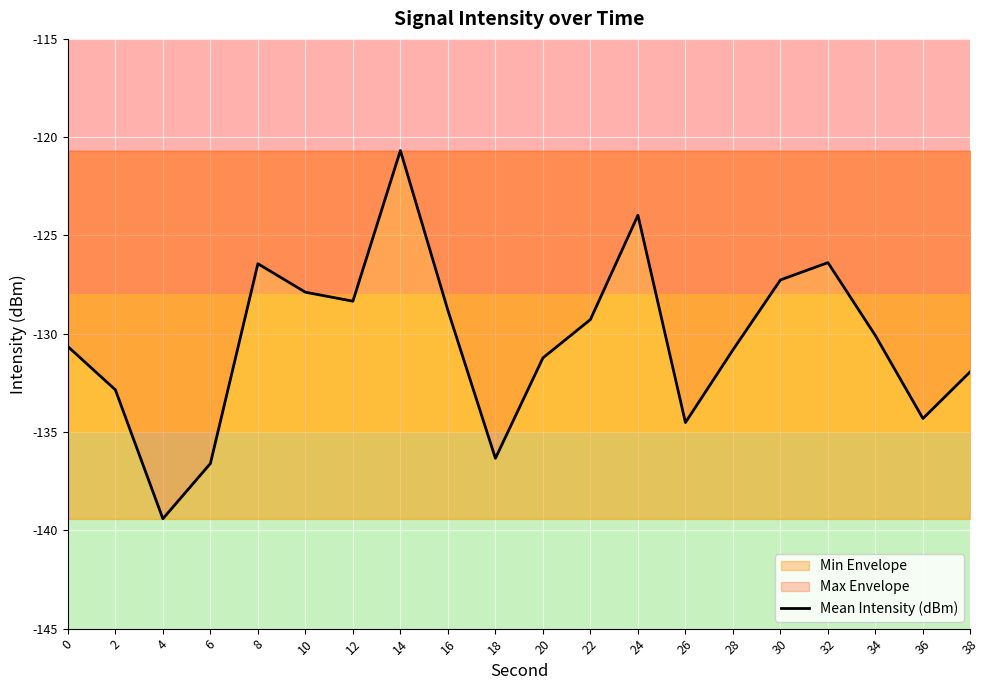

Which label corresponds to the smallest value in the chart?

4